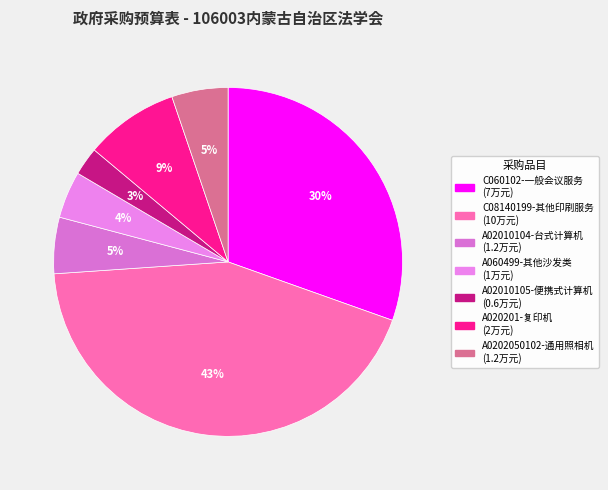

Does any single category account for the majority?

No